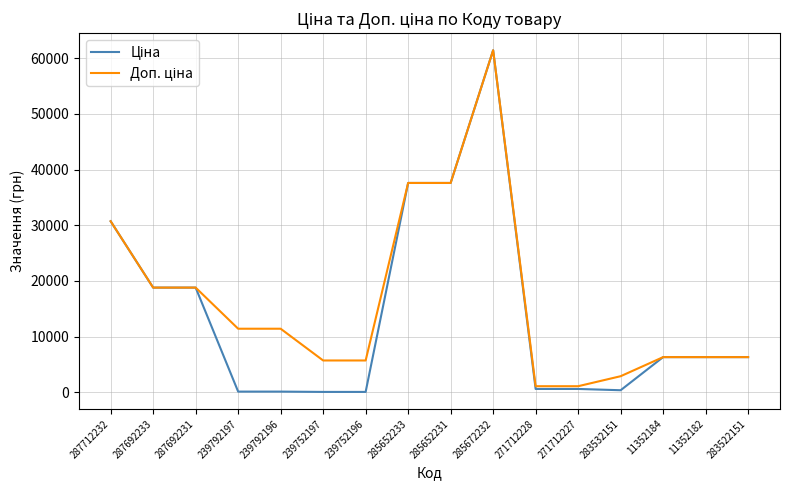

What is the greatest value displayed?

61434.3